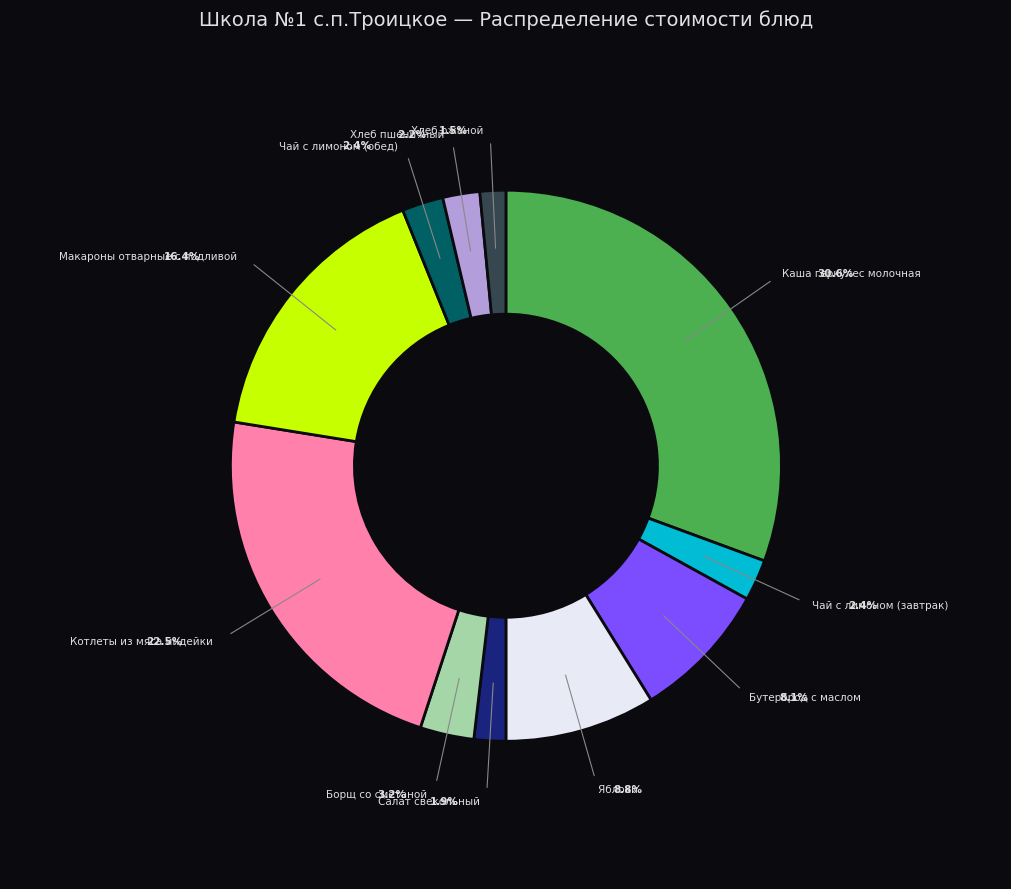

To the nearest percent, what is the difference between the largest and smallest slice percentages?

29%